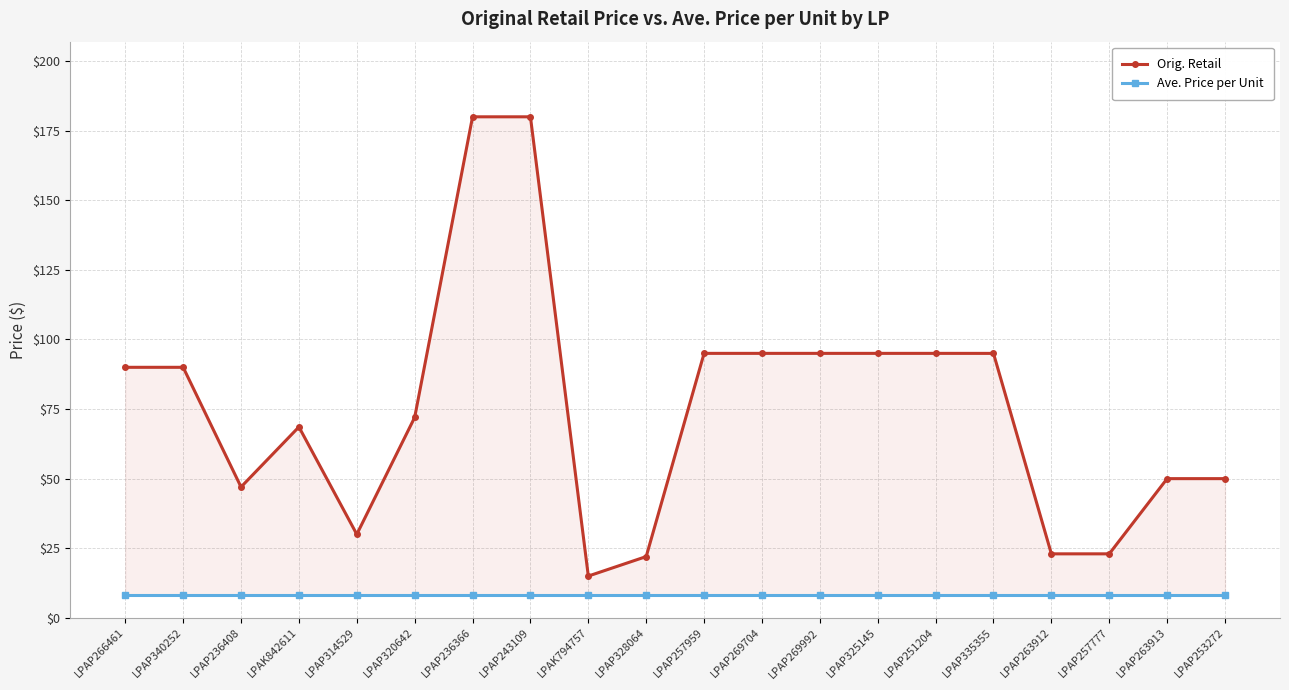

List the series in order of their overall mean, lowest first.

Ave. Price per Unit, Orig. Retail